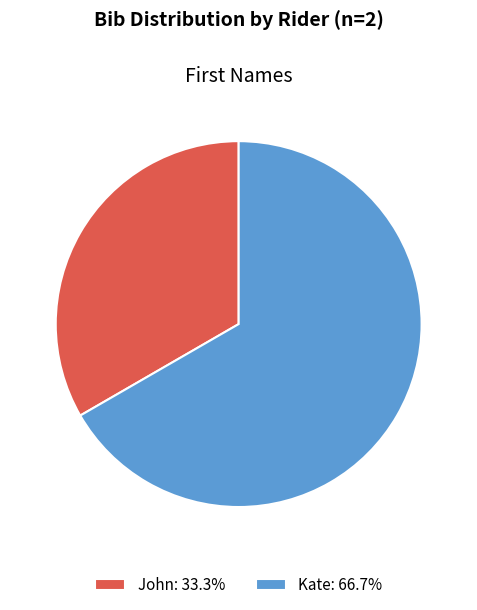

What is the ratio of the value at Kate: 66.7% to the value at John: 33.3%?

2.0